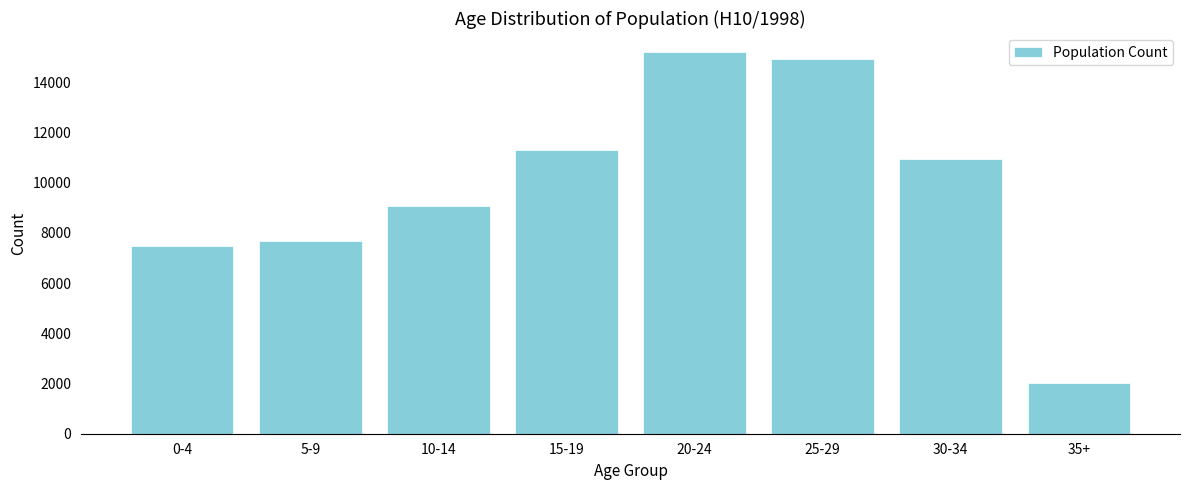

Reading left to right, transcribe all the data shown in this chart.

7454	7659	9062	11285	15192	14919	10926	2004